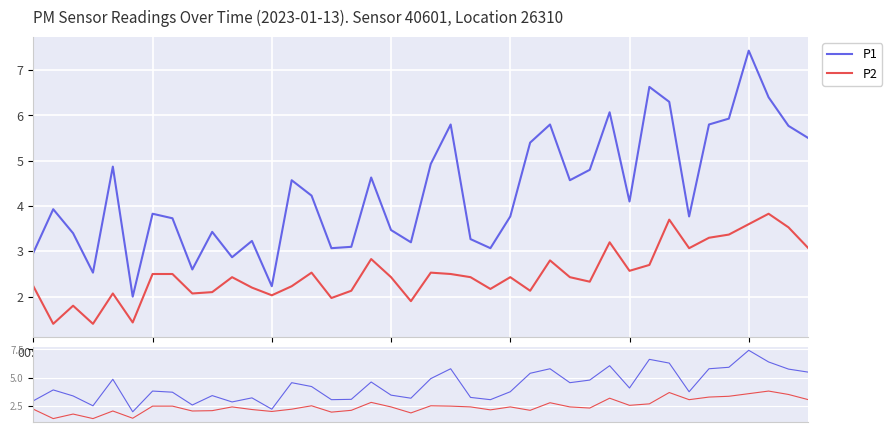

What is the average value of the P2 series?

2.5